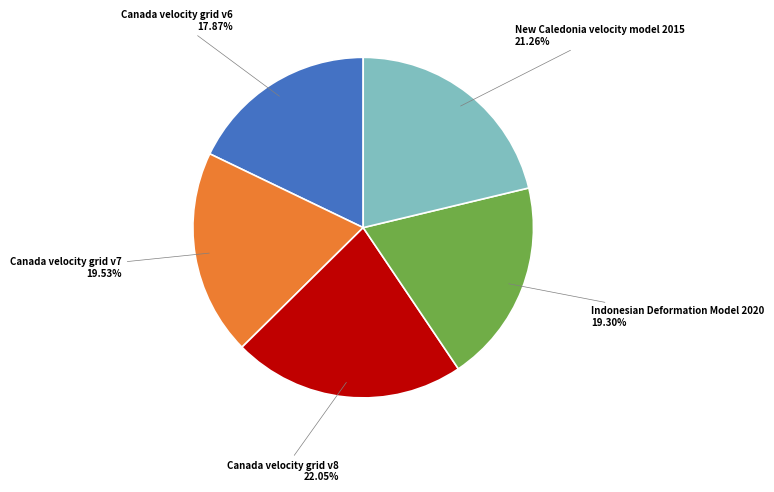

Does any single category account for the majority?

No